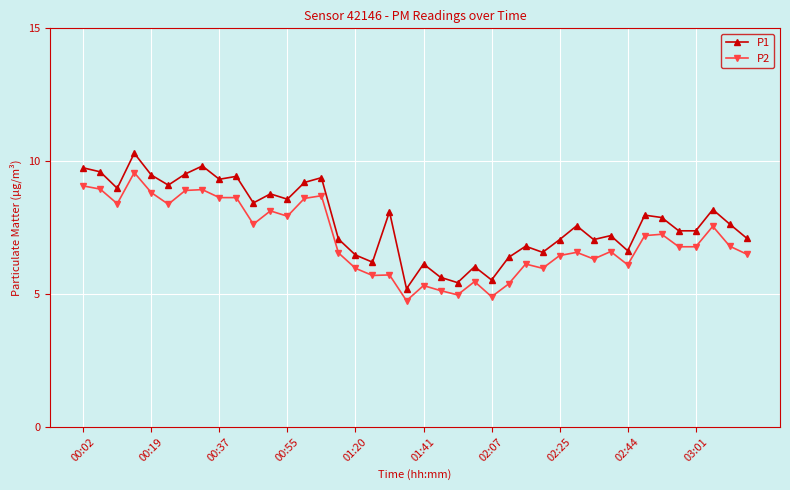

What is the sum of all P2 values?

282.1